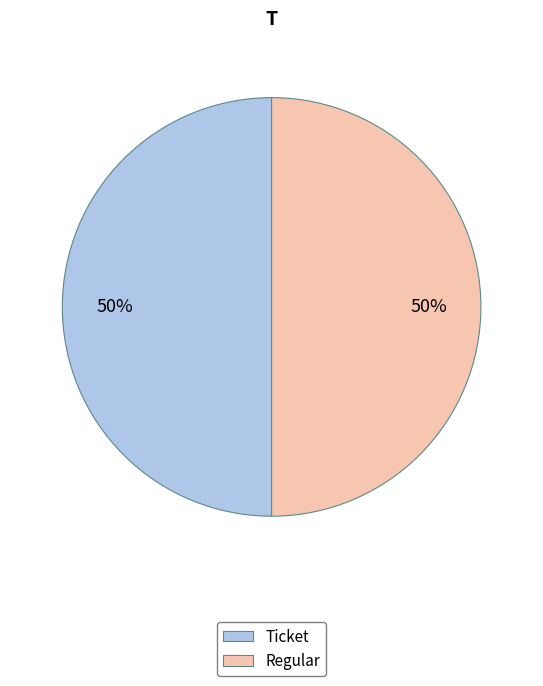

How many slices are in this pie chart?

2